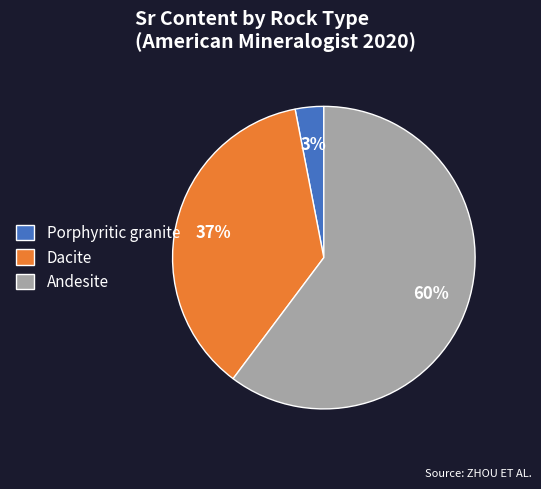

Count the number of slices in the pie.

3